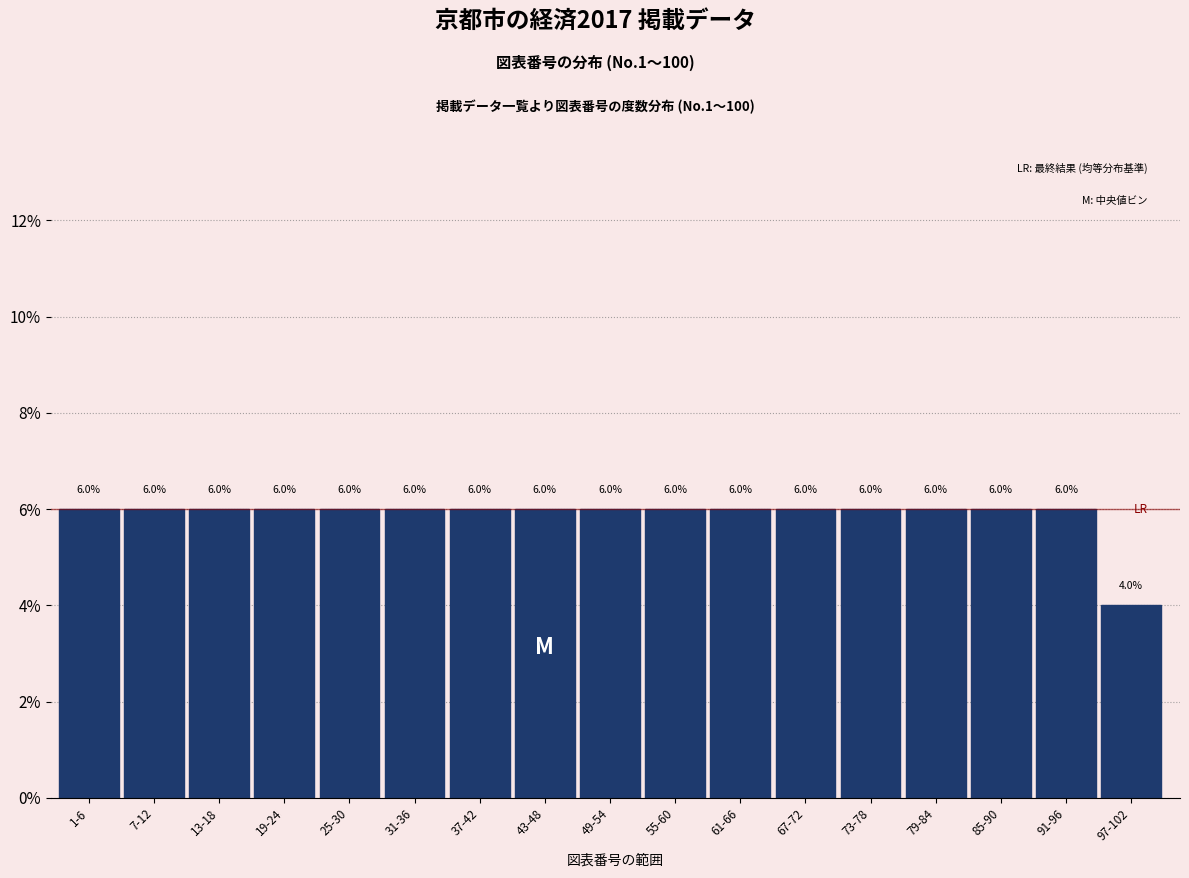

Reading right to left, transcribe all the data shown in this chart.

97-102=4	91-96=6	85-90=6	79-84=6	73-78=6	67-72=6	61-66=6	55-60=6	49-54=6	43-48=6	37-42=6	31-36=6	25-30=6	19-24=6	13-18=6	7-12=6	1-6=6